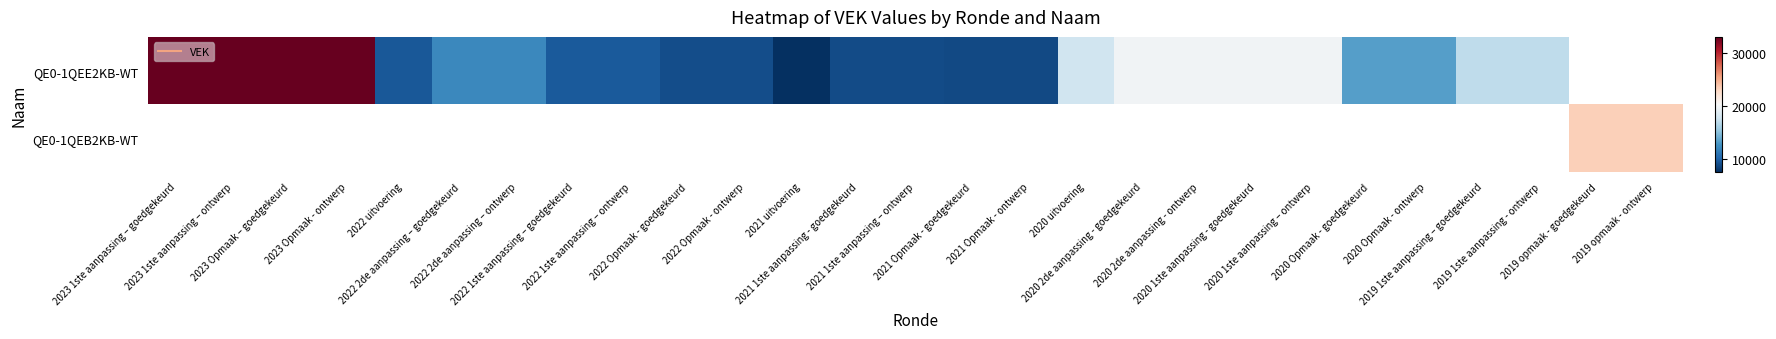

Which series has the widest spread of values?

QE0-1QEE2KB-WT